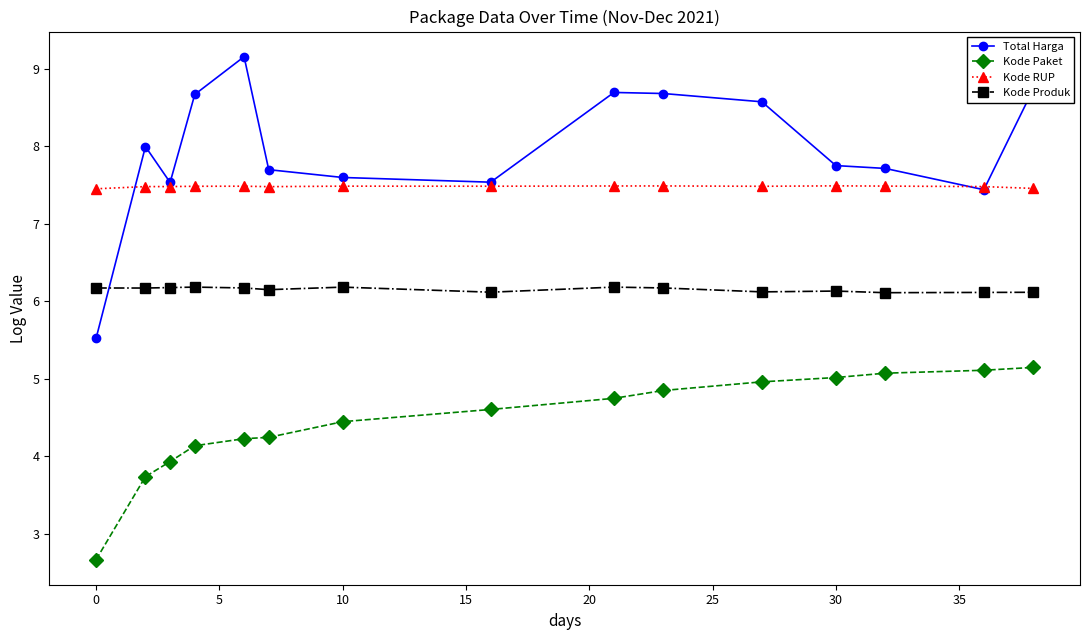

True or false: Kode Paket and Kode Produk cross at least once.

False